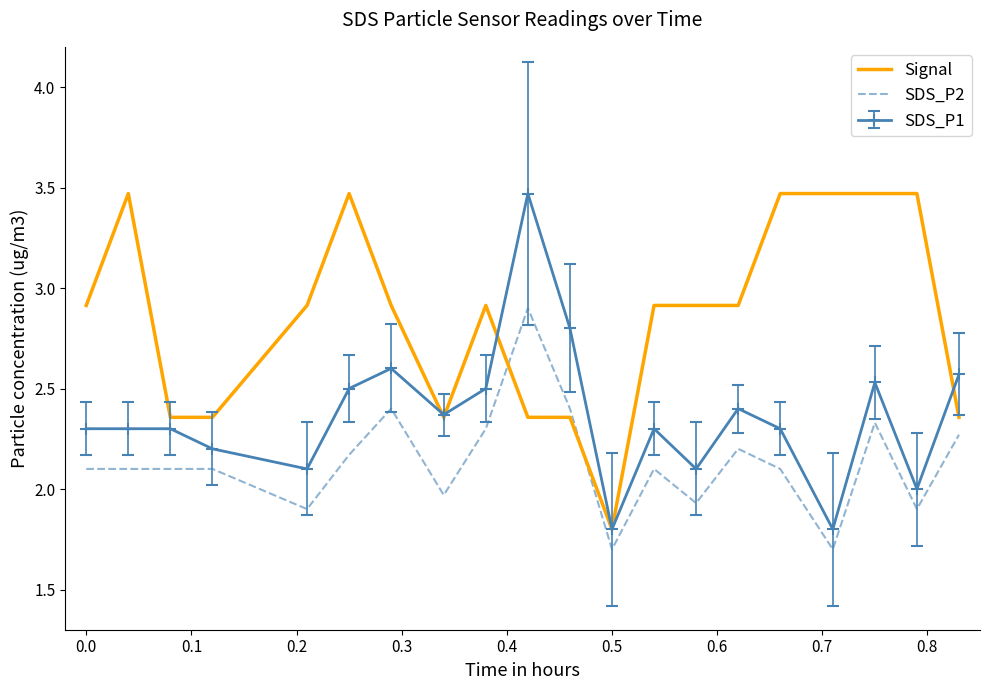

List the series in order of their overall mean, lowest first.

SDS_P2, SDS_P1, Signal